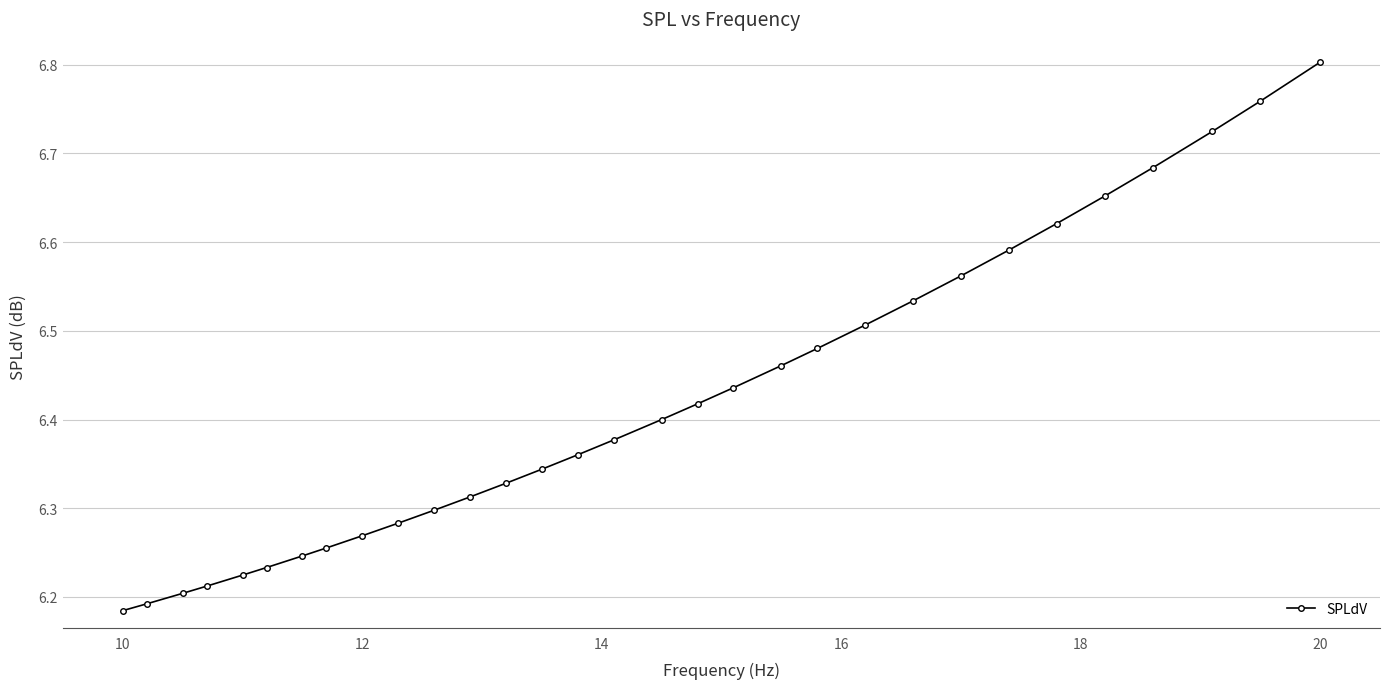

What is the difference between the maximum and minimum values?

0.6